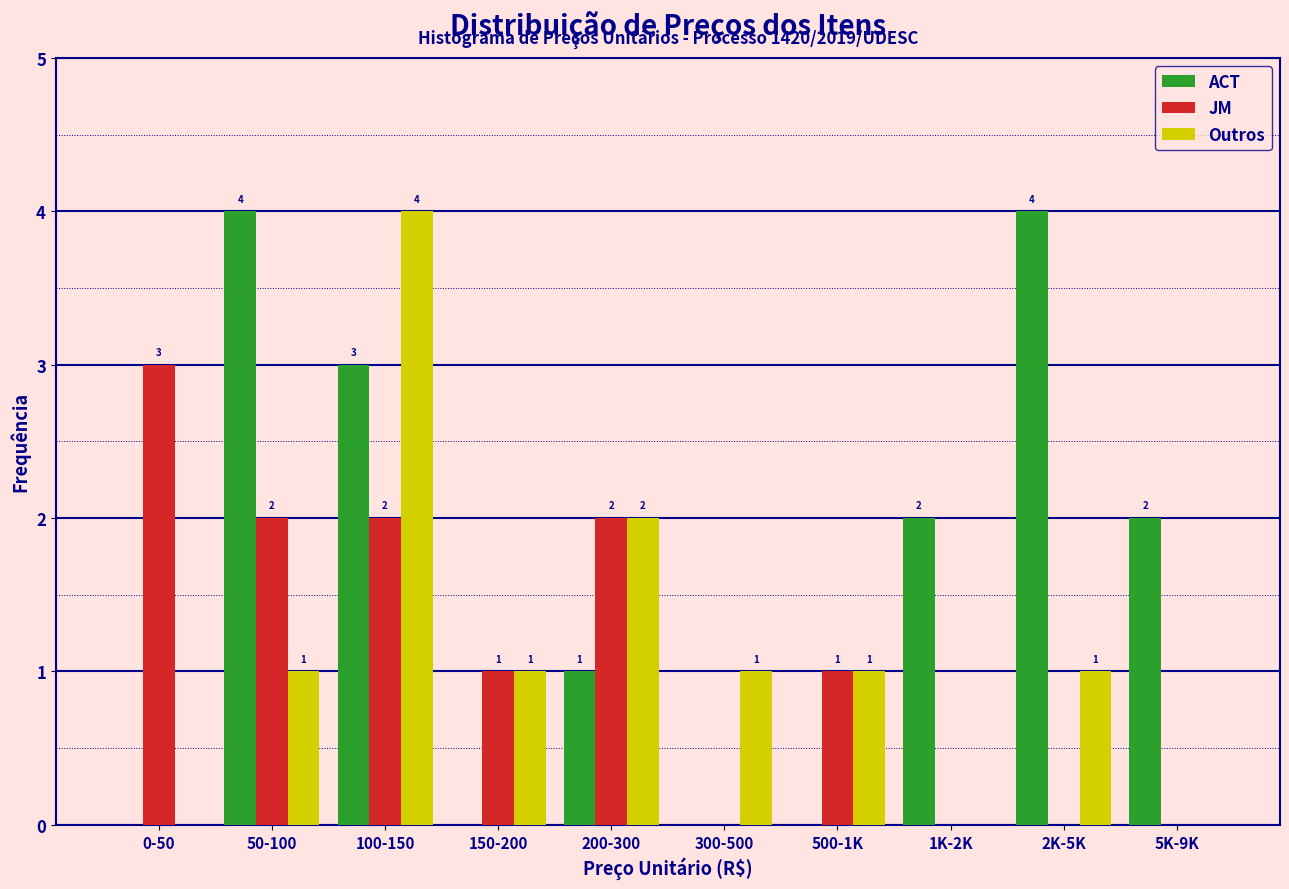

Reading left to right, transcribe all the data shown in this chart.

ACT: 0-50=0	50-100=4	100-150=3	150-200=0	200-300=1	300-500=0	500-1K=0	1K-2K=2	2K-5K=4	5K-9K=2
JM: 0-50=3	50-100=2	100-150=2	150-200=1	200-300=2	300-500=0	500-1K=1	1K-2K=0	2K-5K=0	5K-9K=0
Outros: 0-50=0	50-100=1	100-150=4	150-200=1	200-300=2	300-500=1	500-1K=1	1K-2K=0	2K-5K=1	5K-9K=0